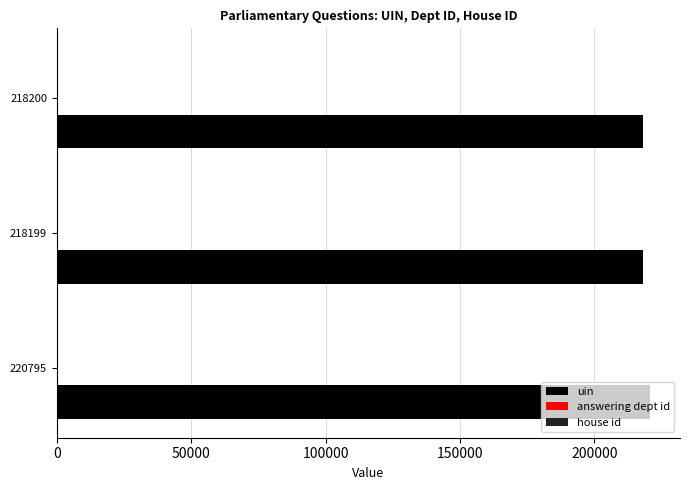

What is the sum of all uin values?

657194